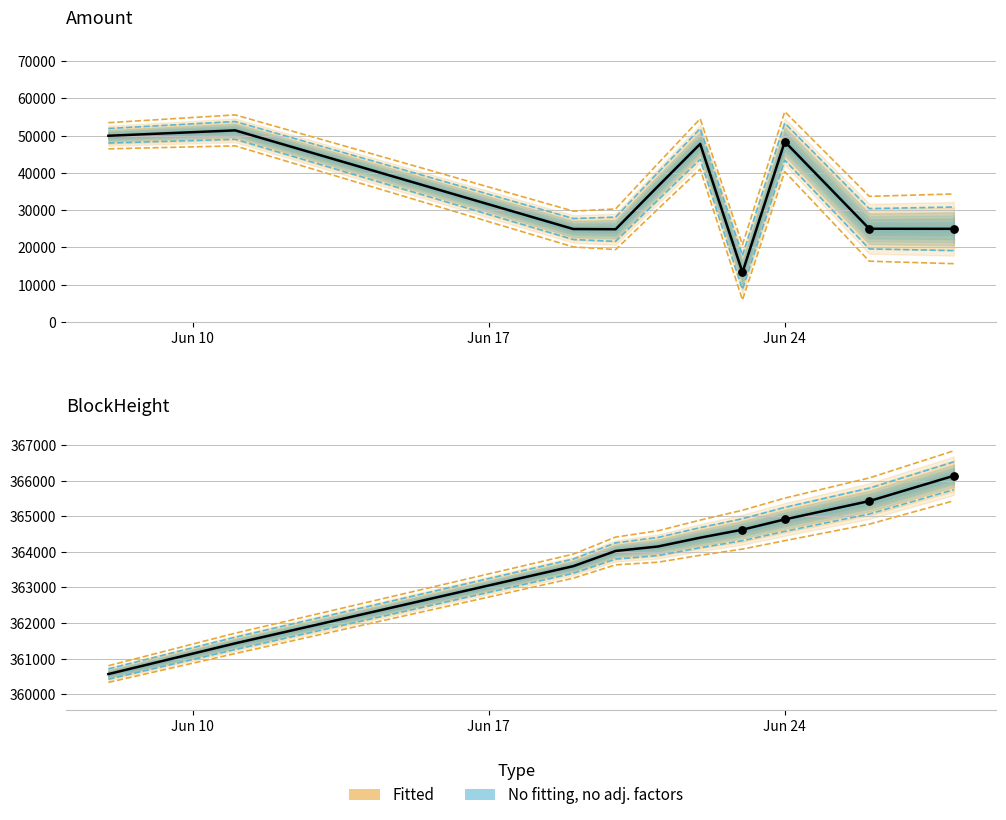

Which series has the largest Y range (max minus min)?

Amount